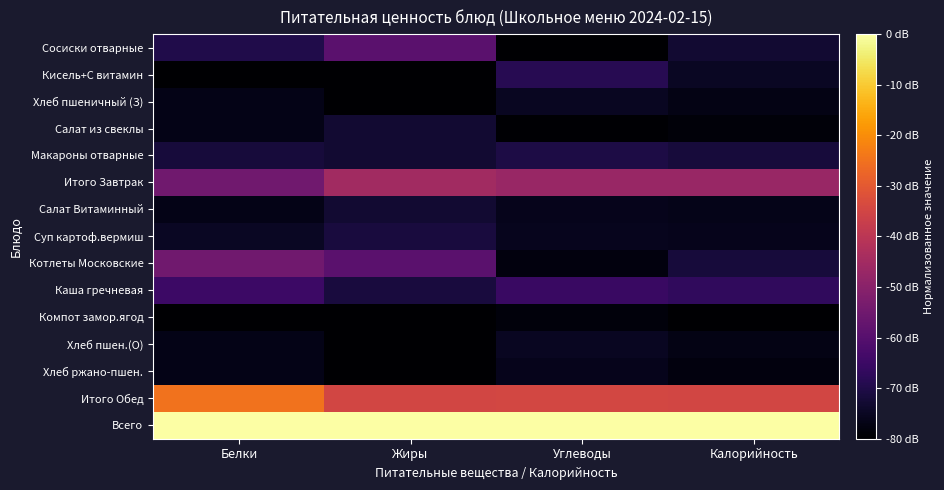

What is the minimum value shown in the chart?

-80.0